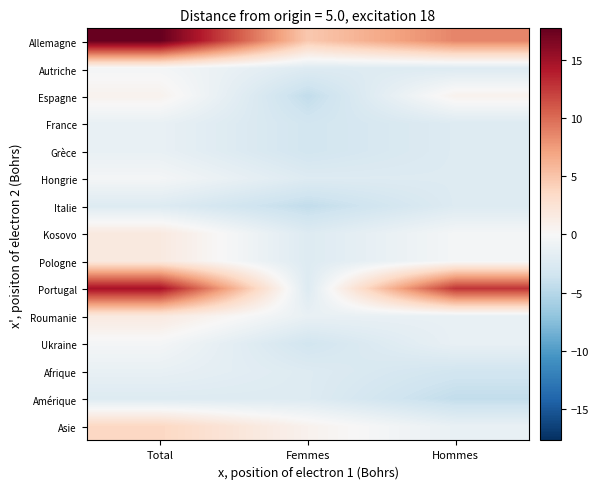

Which category has the highest value across all series?

Total